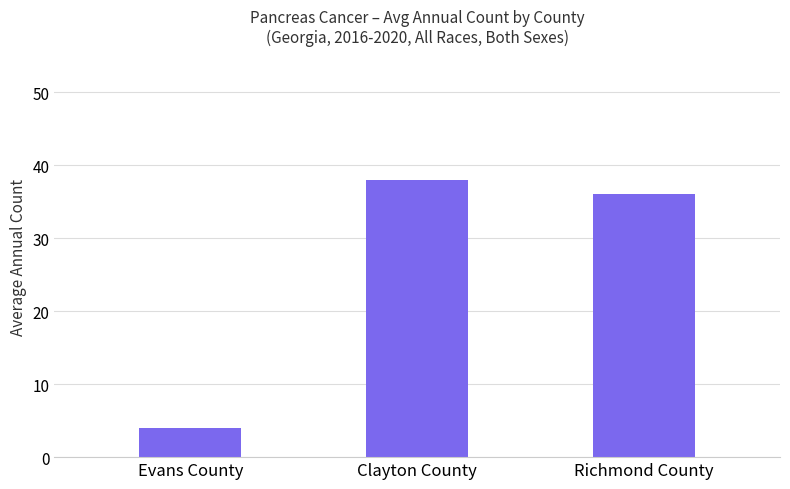

At which label is the value closest to 21?

Richmond County